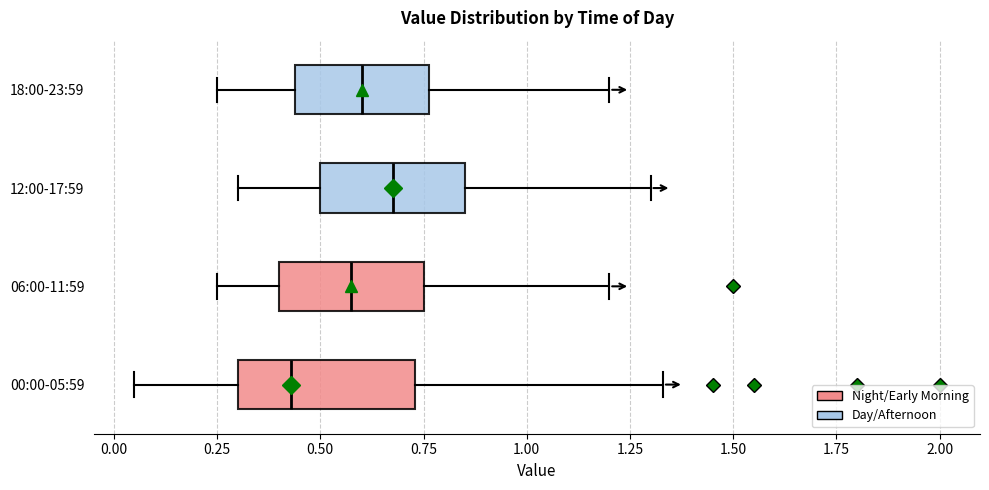

Where is the right edge of the box for 00:00-05:59 on the x-axis? The values are not printed on the chart, so give them approximately, as read against the axis.

0.75